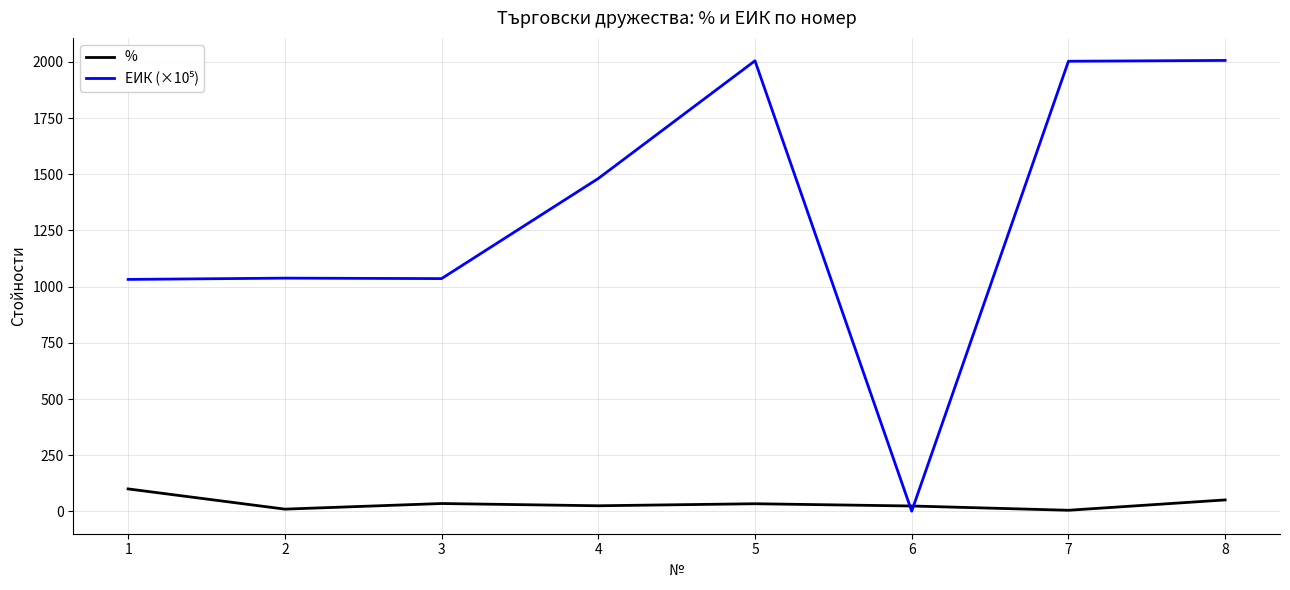

What is the total value across all series at 1?

1132.1